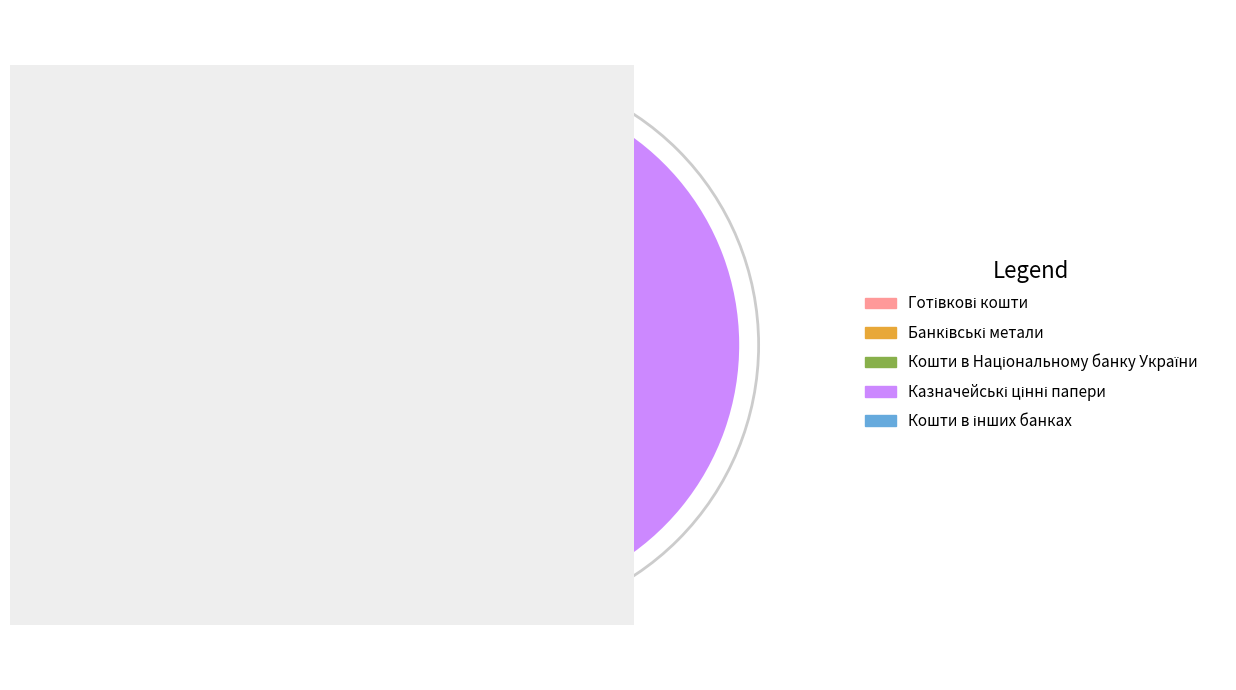

Is there any slice that represents more than half of the pie?

Yes